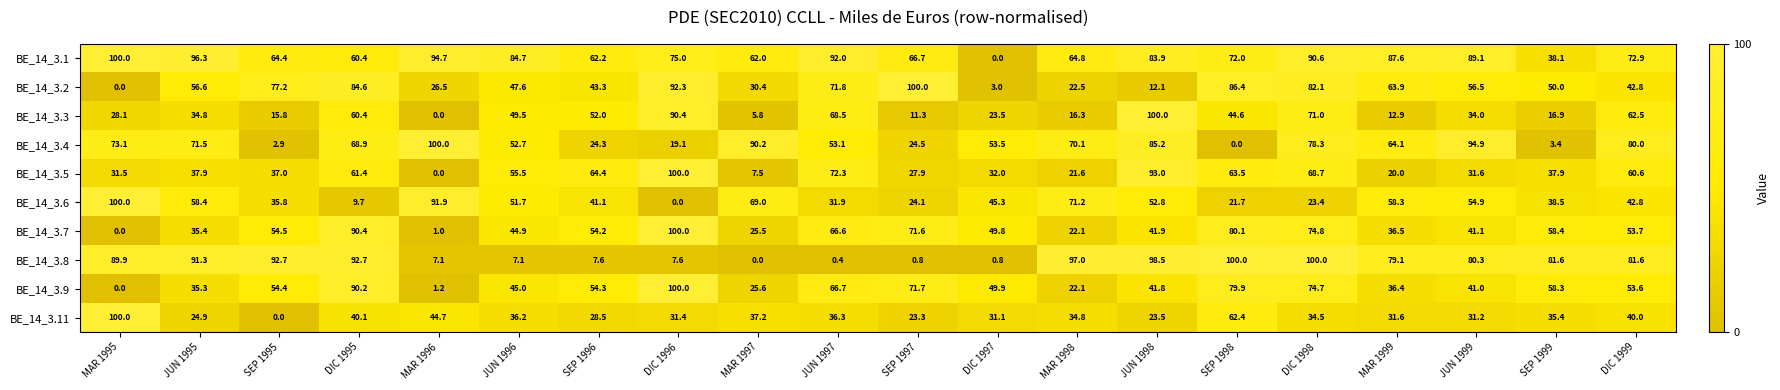

What is the difference between the maximum and minimum values in the BE_14_3.6 series?

100.0